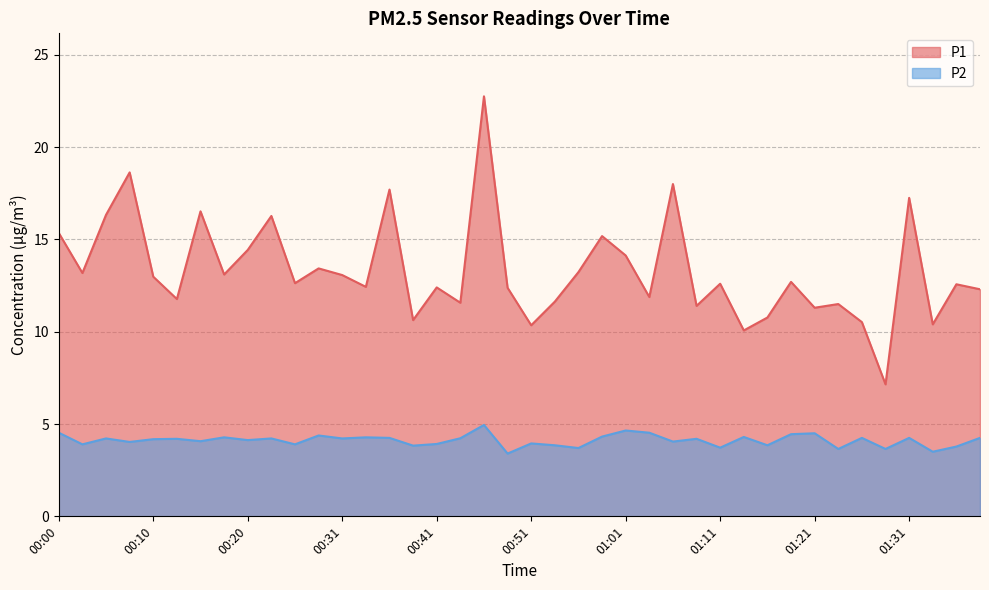

True or false: P1 and P2 cross at least once.

False